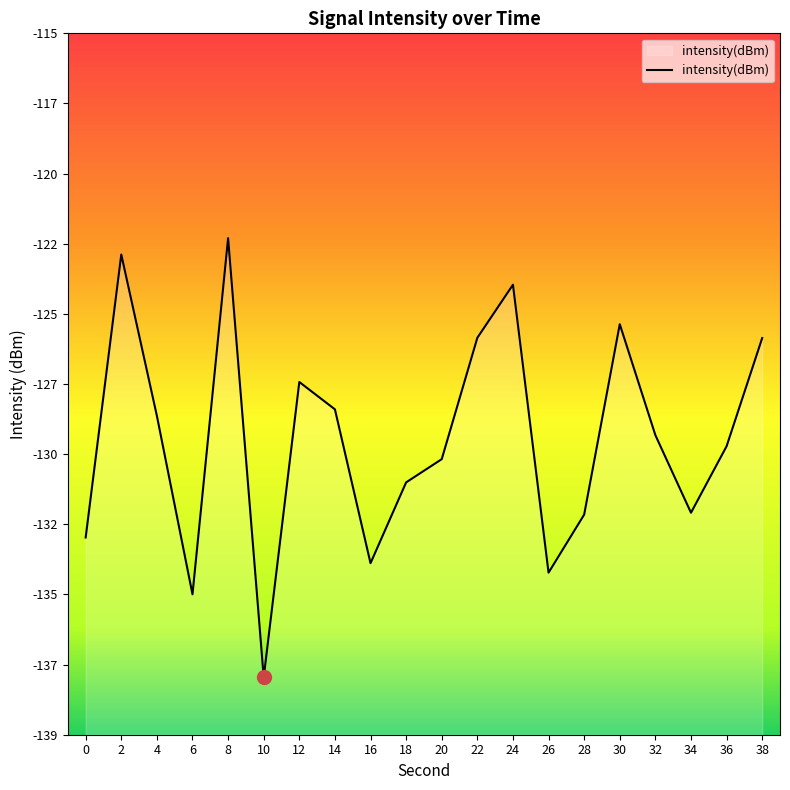

The value at 30 is -125.1. True or false?

True